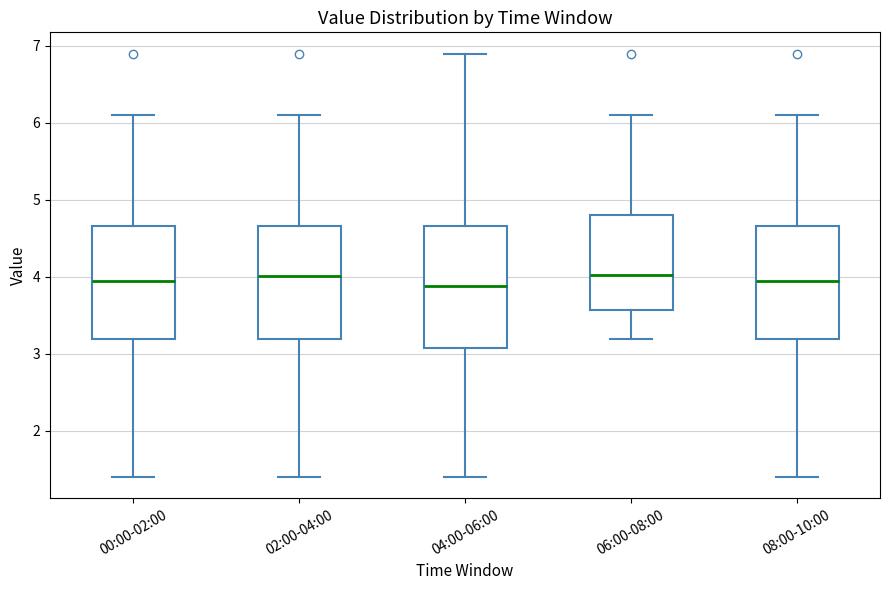

Where does the median line of the box for 08:00-10:00 sit on the y-axis? The values are not printed on the chart, so give them approximately, as read against the axis.

4.0